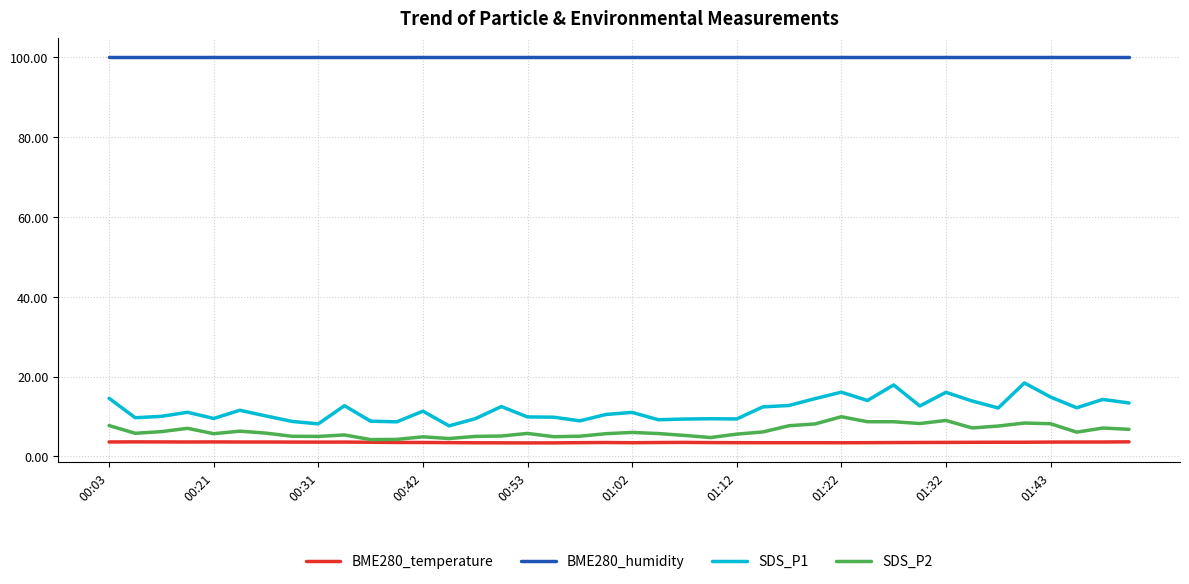

Which series has the widest spread of values?

SDS_P1